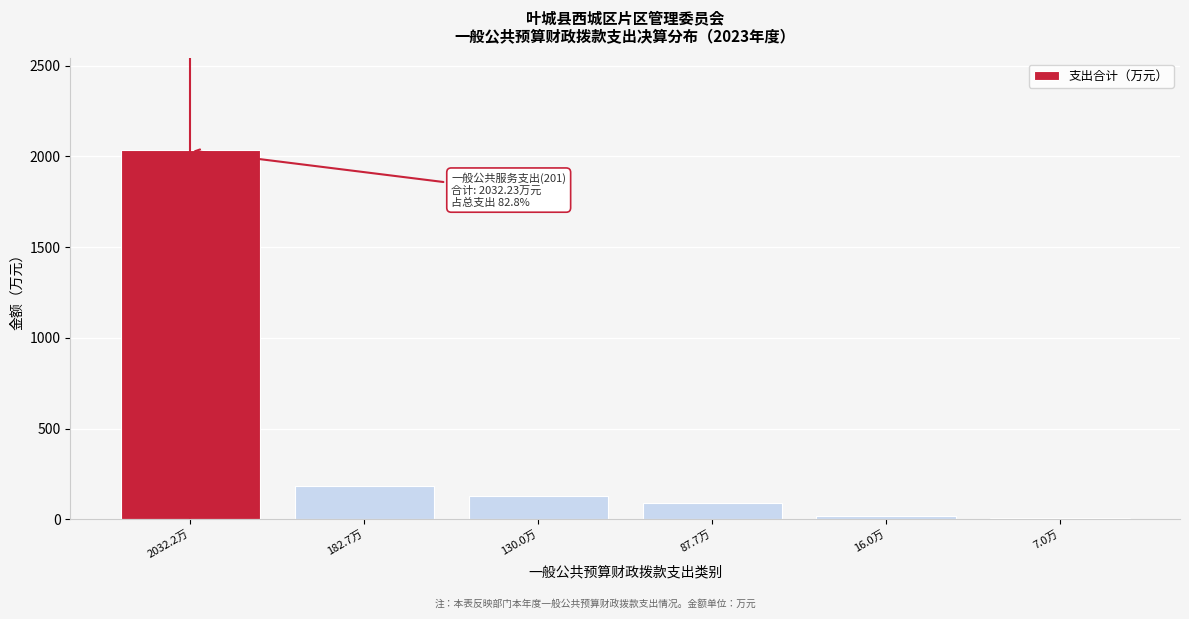

What is the change in value from 182.7万 to 130.0万?

-52.7